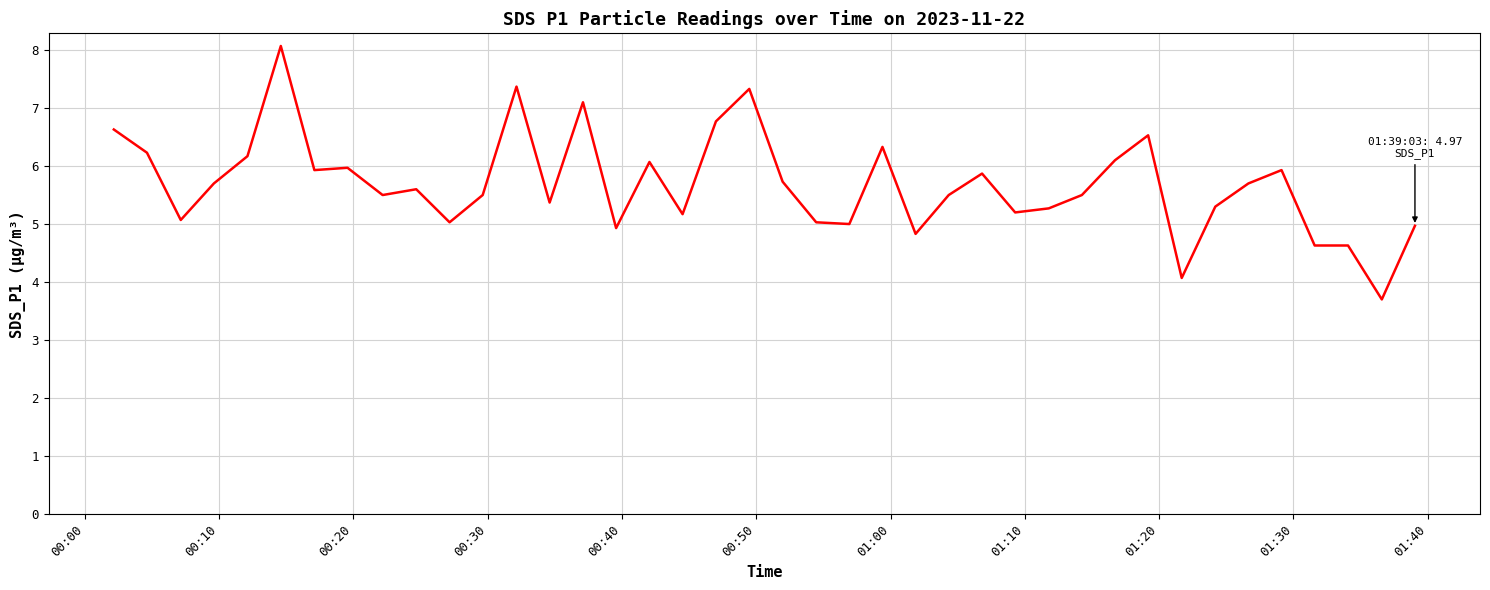

What is the maximum value shown in the chart?

8.1